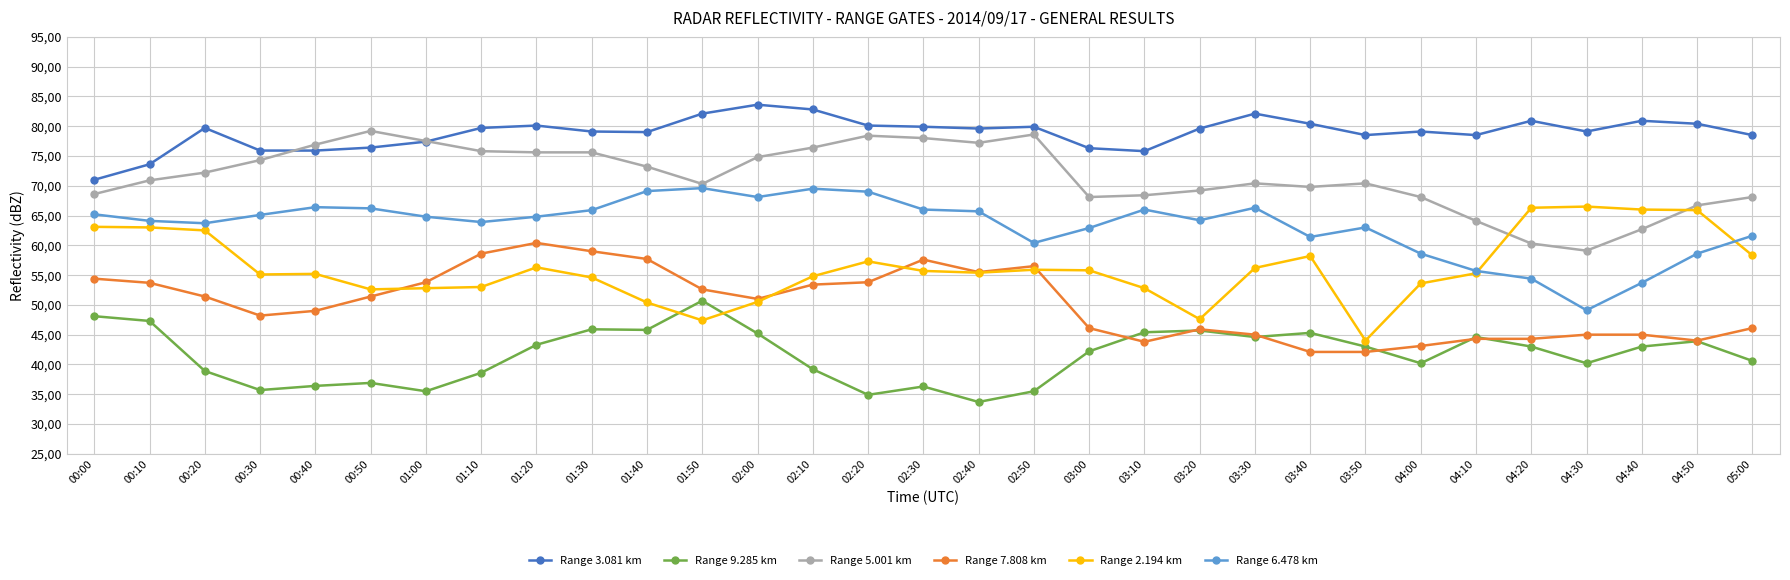

Where is the first local maximum for Range 5.001 km?

00:50